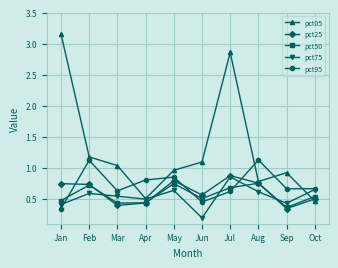

Is the value of pct50 at Jul greater than the value of pct75 at Mar?

Yes